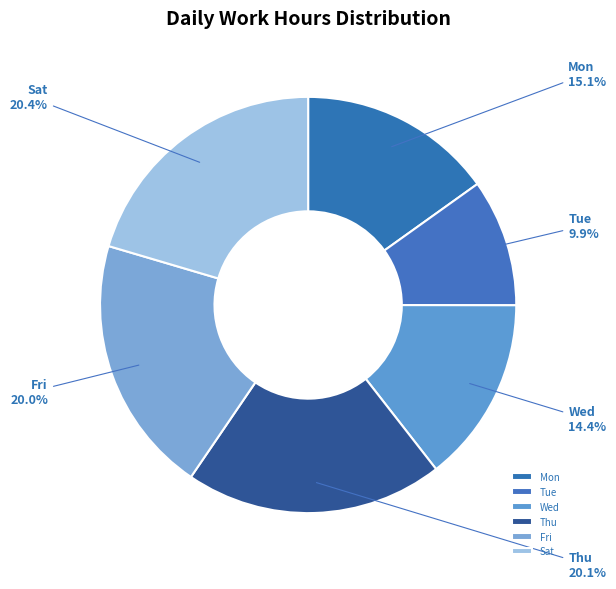

Is there a majority slice in this chart?

No